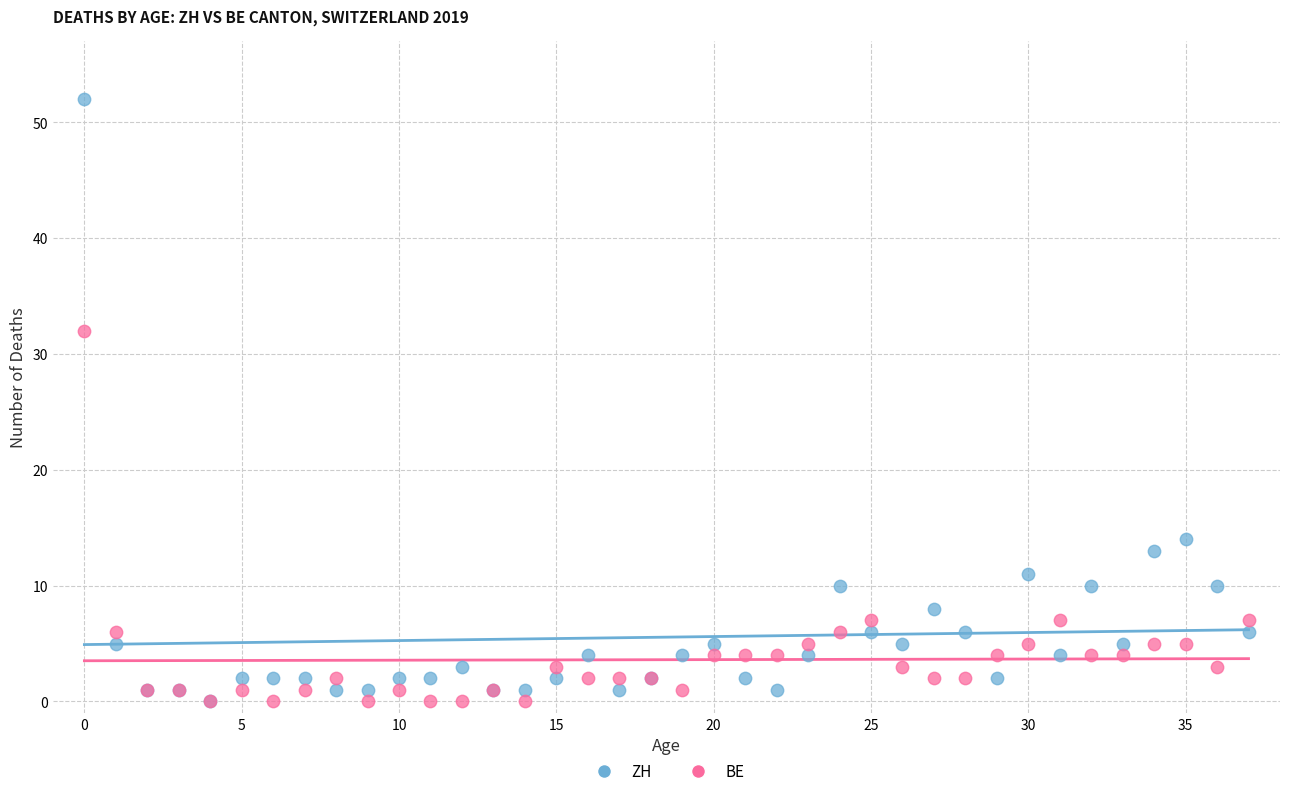

Which series has the largest Y range (max minus min)?

ZH